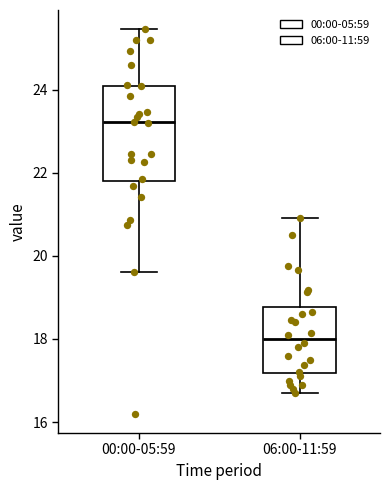

Where does the median line of the box for 00:00-05:59 sit on the y-axis? The values are not printed on the chart, so give them approximately, as read against the axis.

23.2